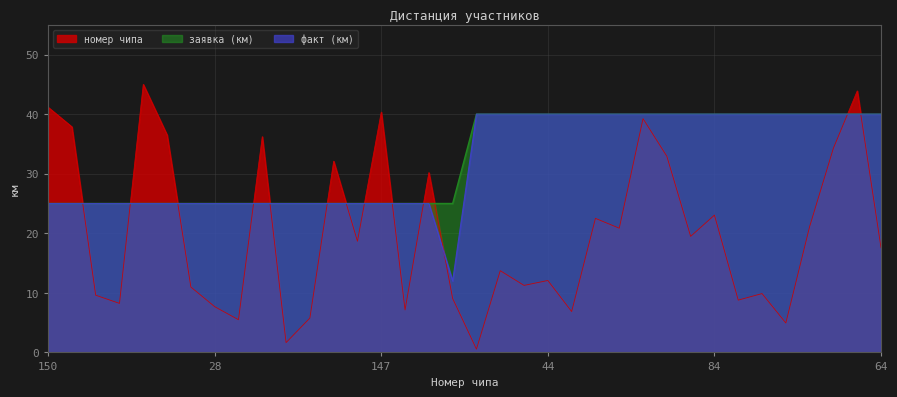

What is the average value of the номер чипа series?

20.2